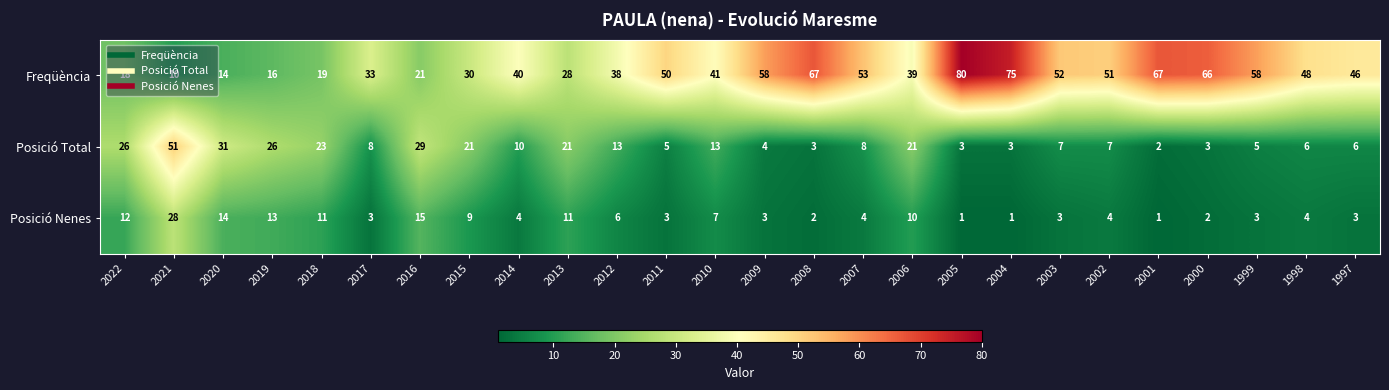

List the series in order of their peak value, highest first.

Freqüència, Posició Total, Posició Nenes